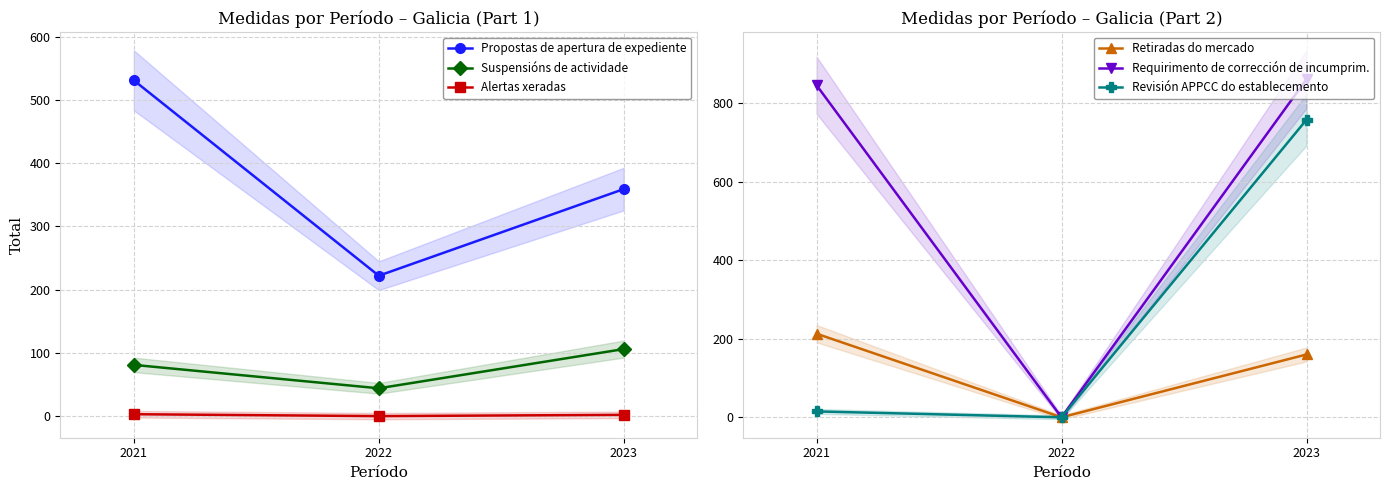

At which category does the chart reach its minimum across all series?

2022